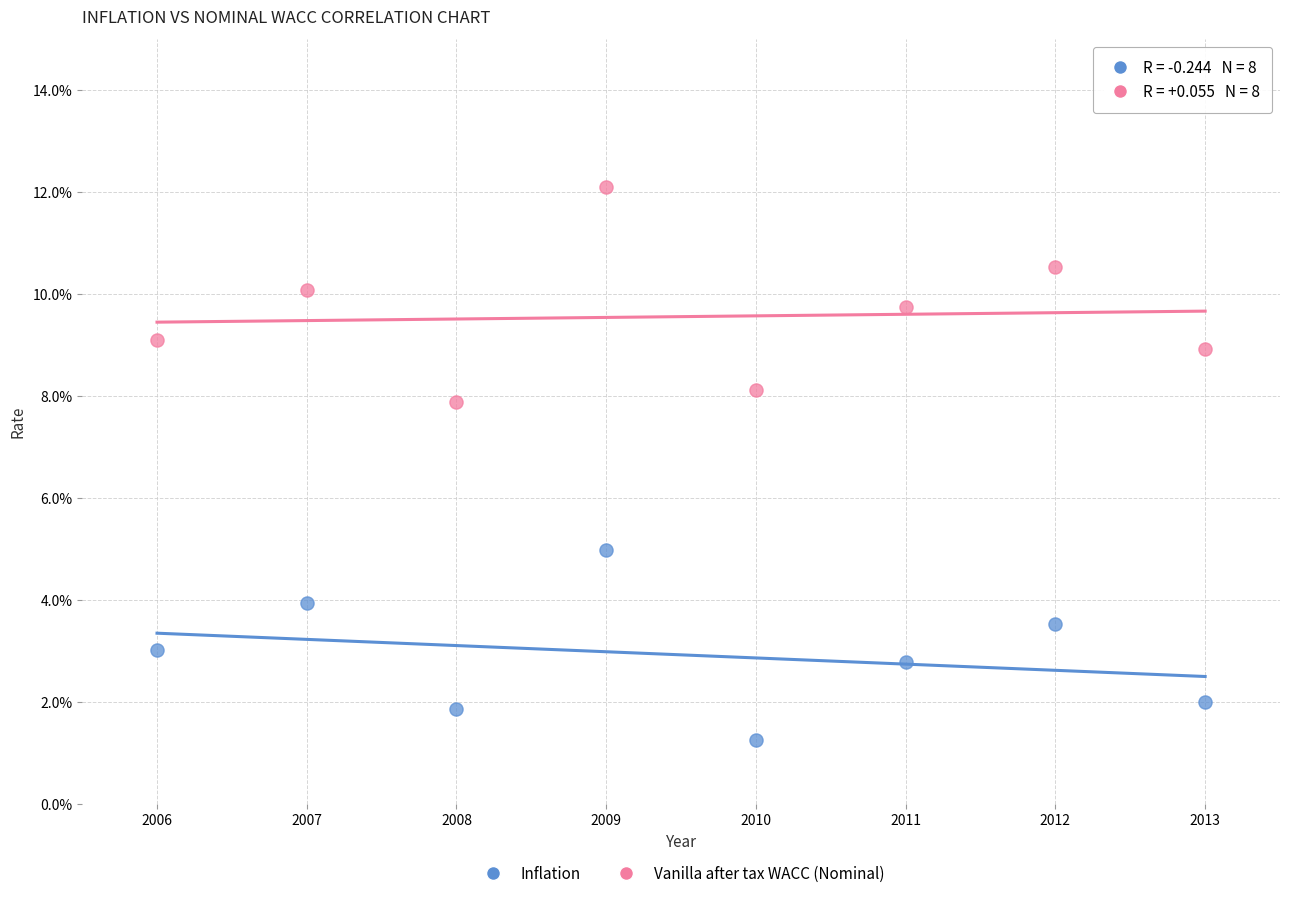

What are all the series names shown in the legend?

Inflation, Vanilla after tax WACC (Nominal)